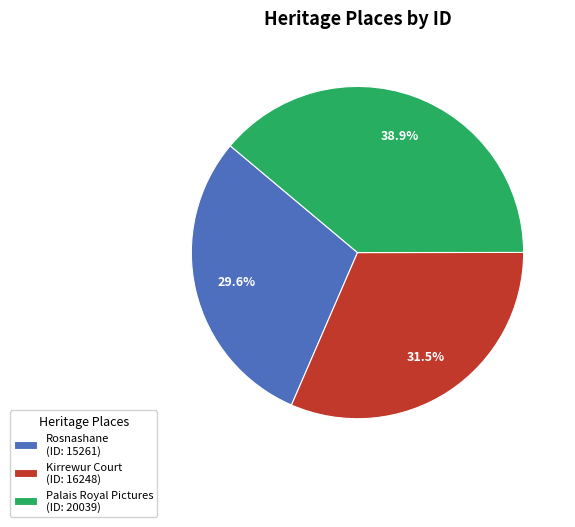

What is the smallest slice in the pie chart?

Rosnashane